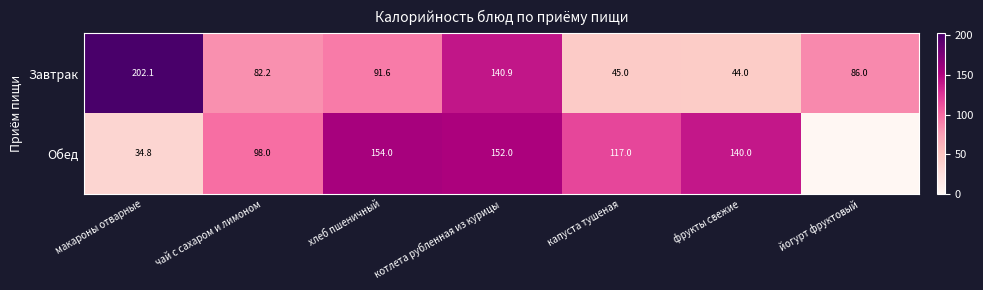

At which label is Завтрак closest to 123?

котлета рубленная из курицы